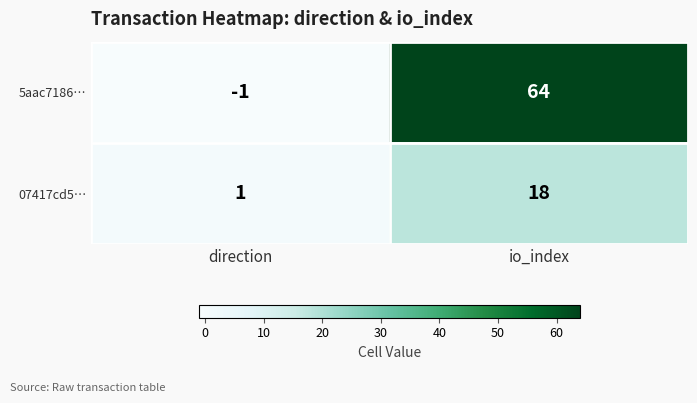

What is the difference between the 5aac7186… values at direction and io_index?

65